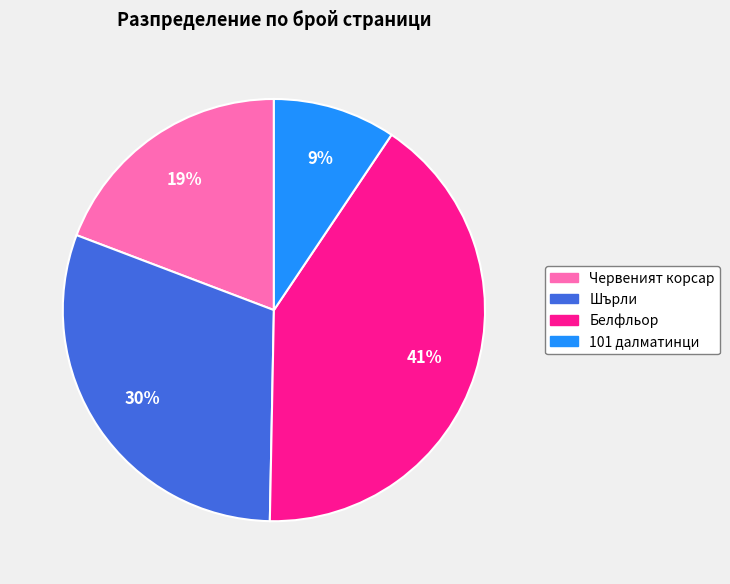

What percentage is the Шърли slice, to the nearest percent?

30%